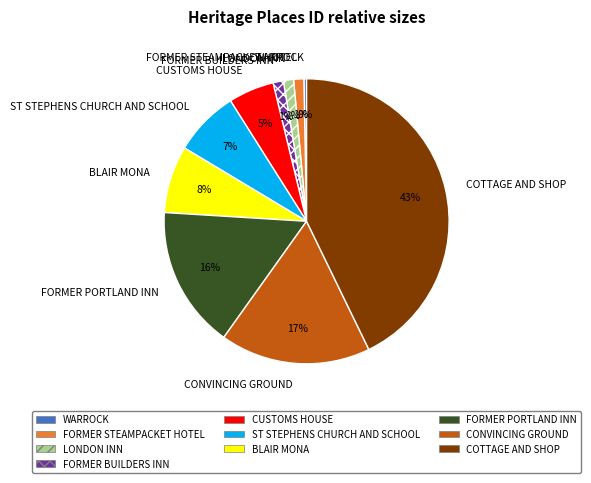

Is WARROCK the majority of the pie?

No